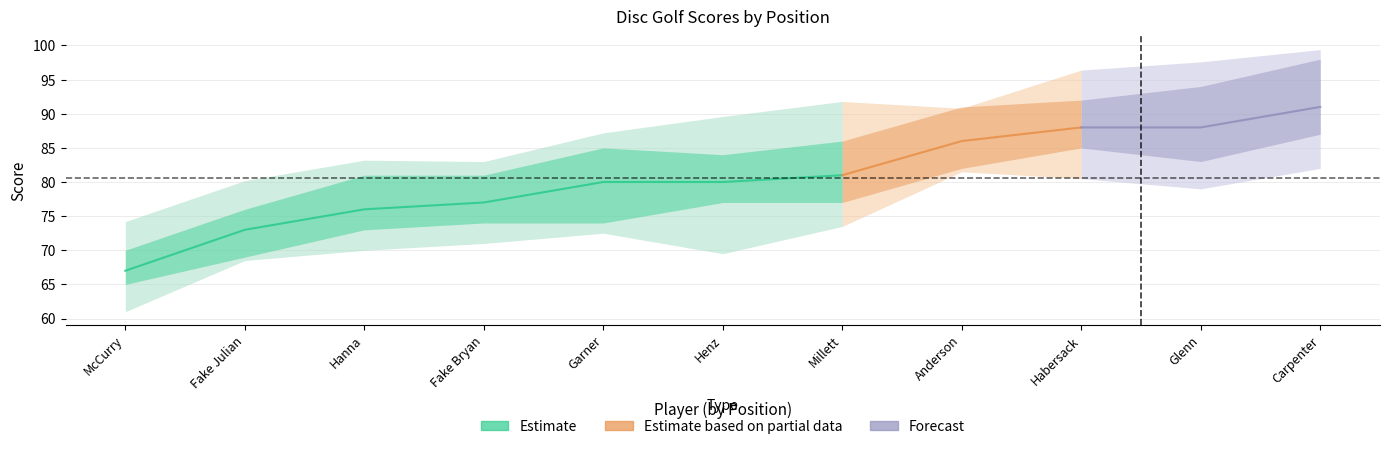

What is the difference between the second highest and second lowest values in the event_total_score series?

15